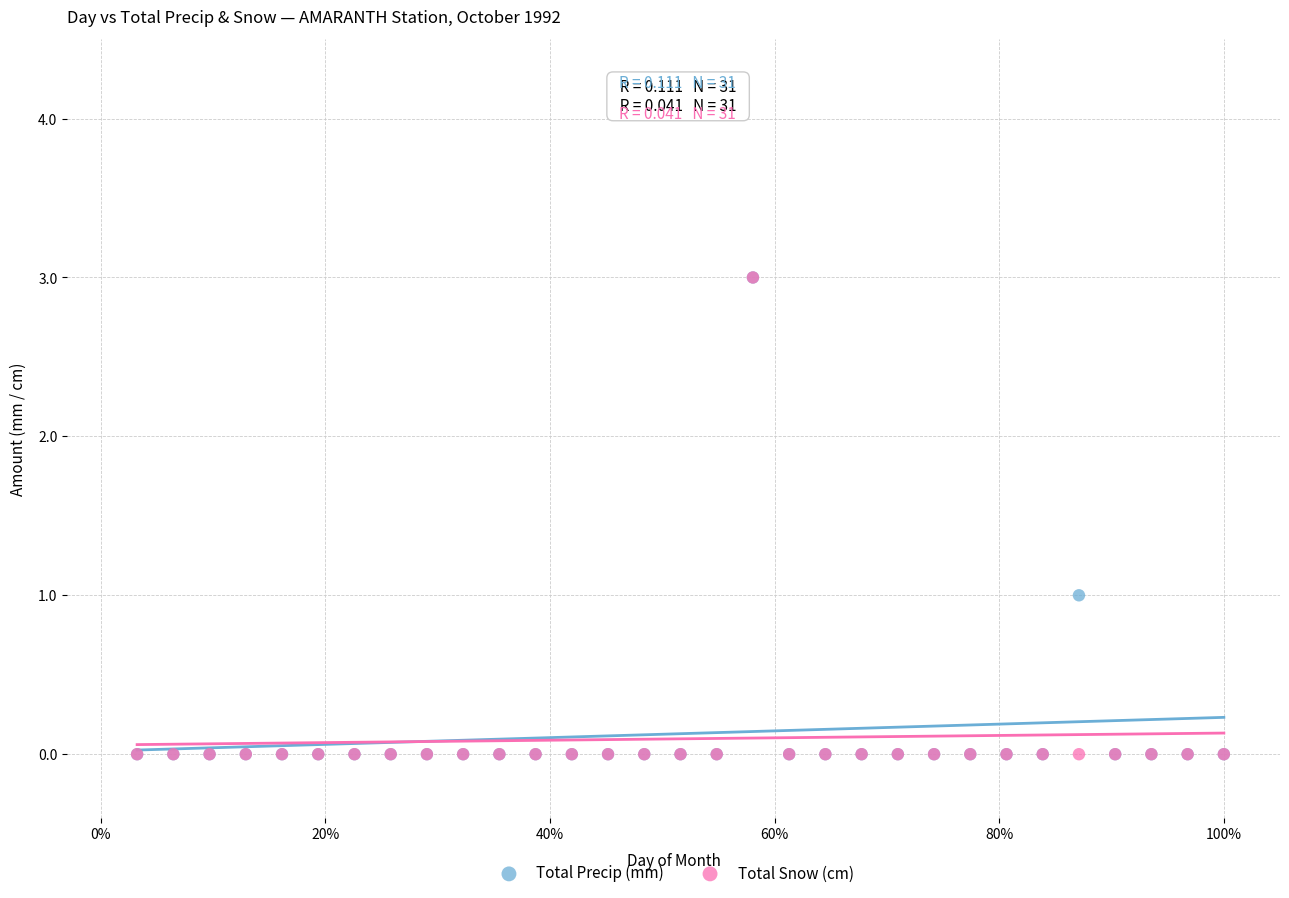

What are all the series names shown in the legend?

Total Precip (mm), Total Snow (cm)